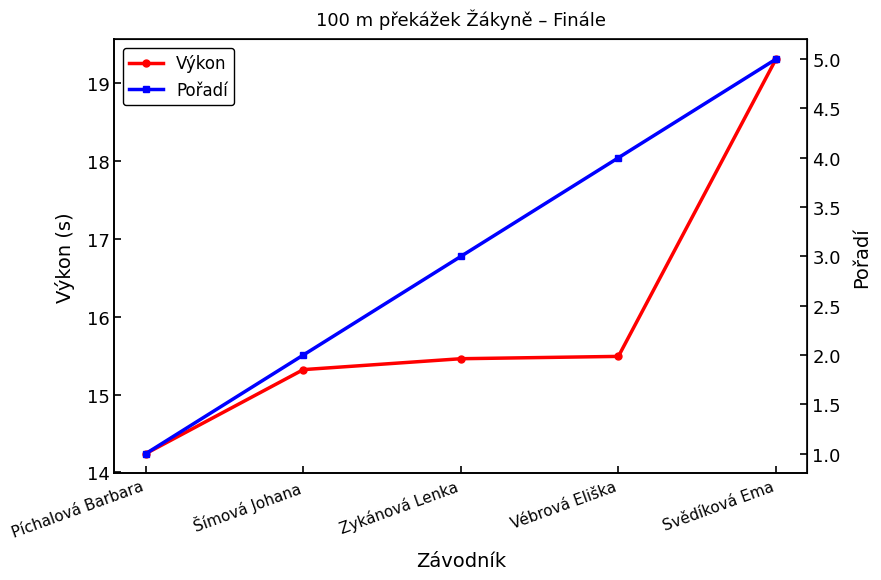

True or false: Výkon has more than 1 points higher than both neighbors.

False